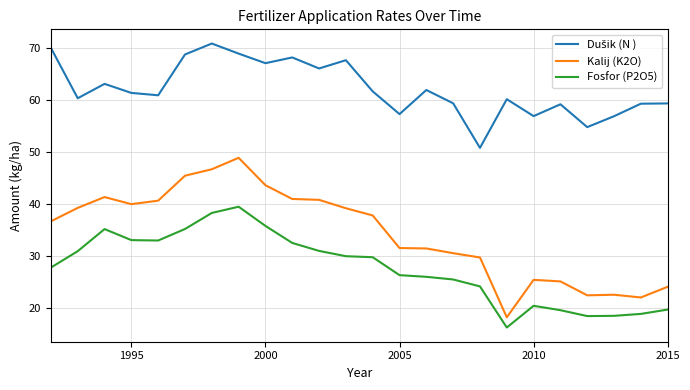

Which series has the largest range (max minus min)?

Kalij (K2O)